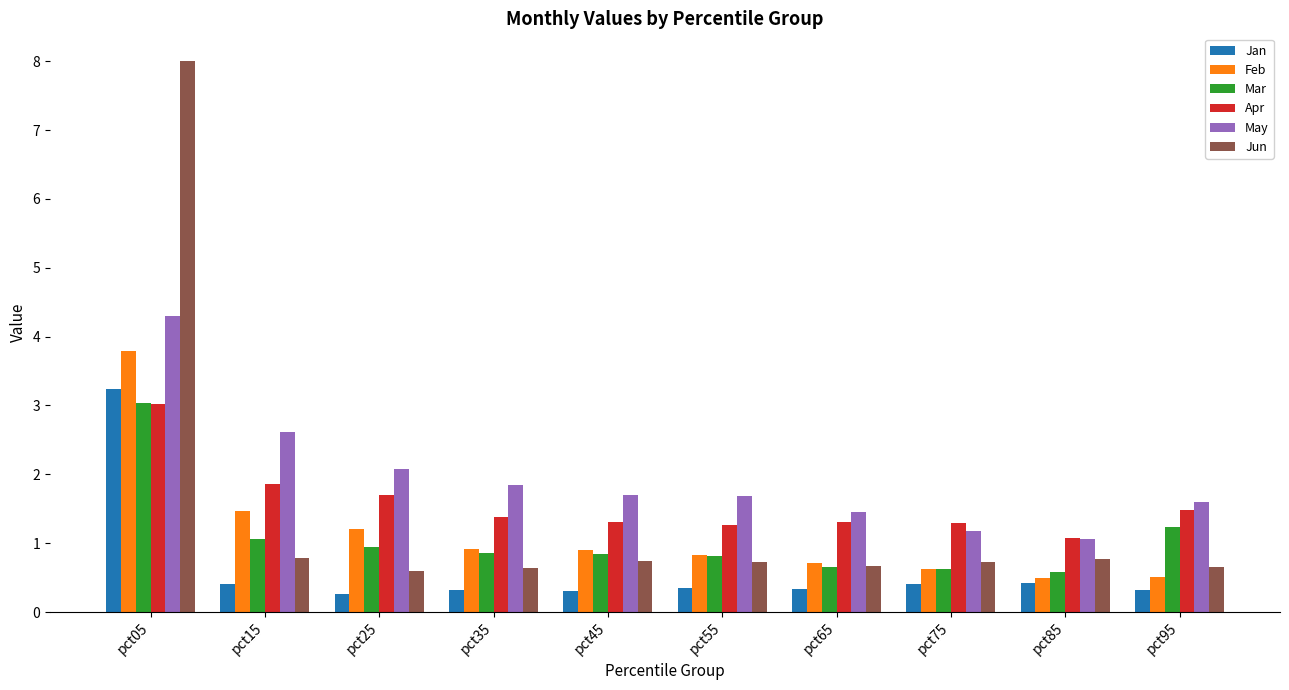

How many bars are there in each group?

6